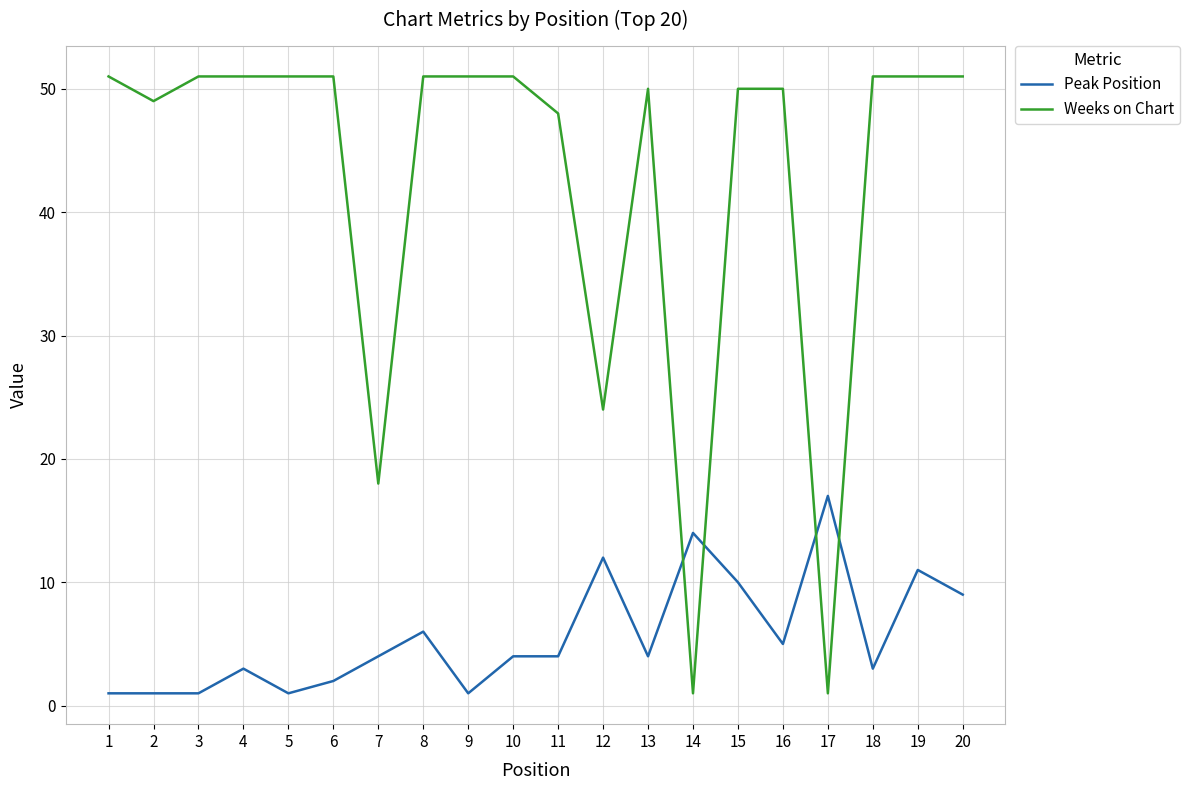

Which series ends up on top after the final intersection of Weeks on Chart and Peak Position?

Weeks on Chart